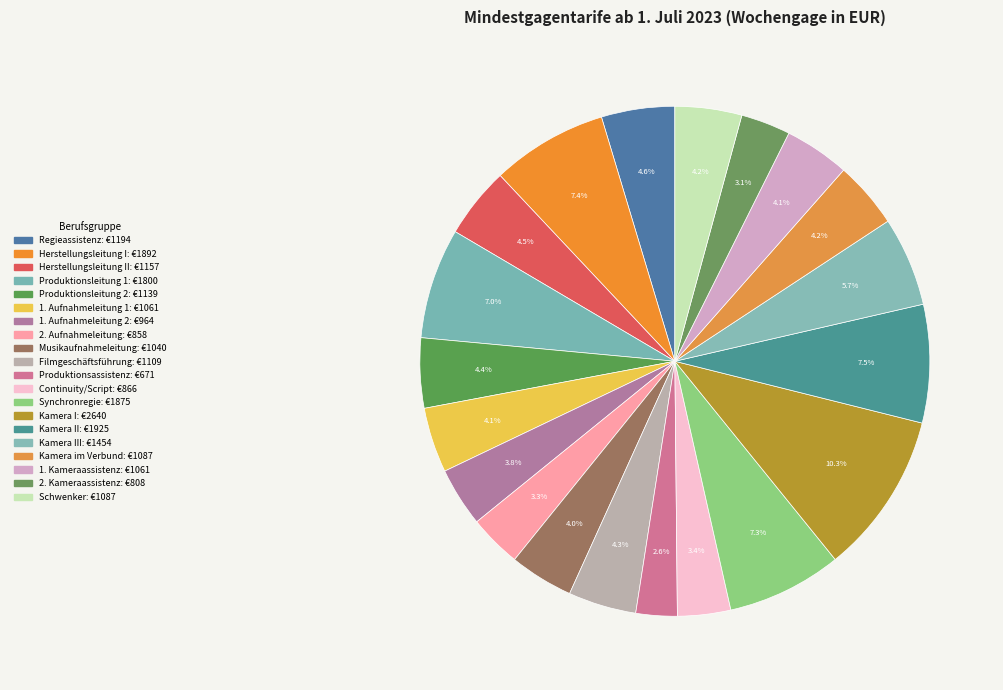

How many slices are in this pie chart?

20